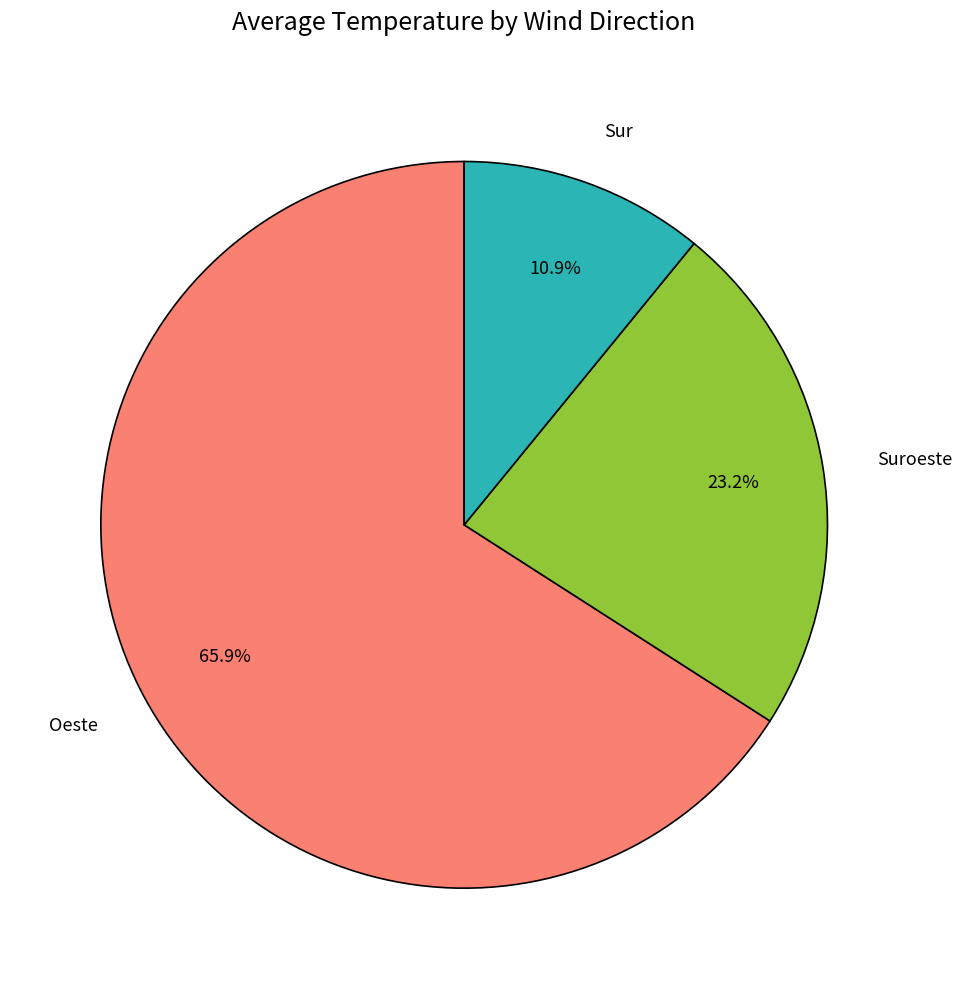

Is there any slice that represents more than half of the pie?

Yes